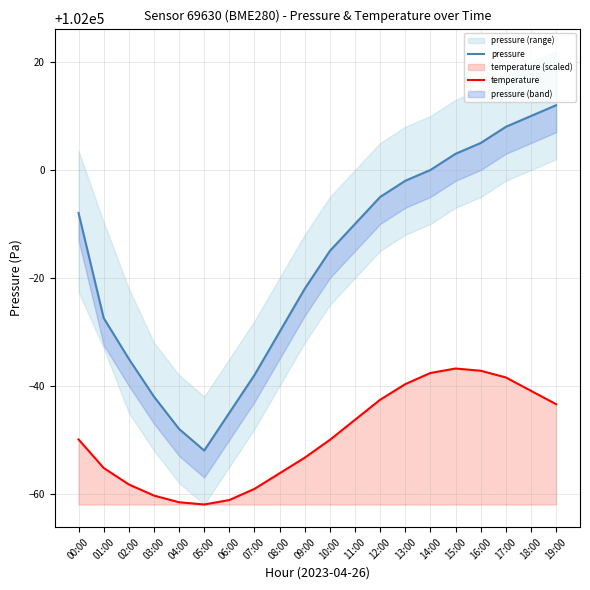

How many lines are shown in the chart?

2